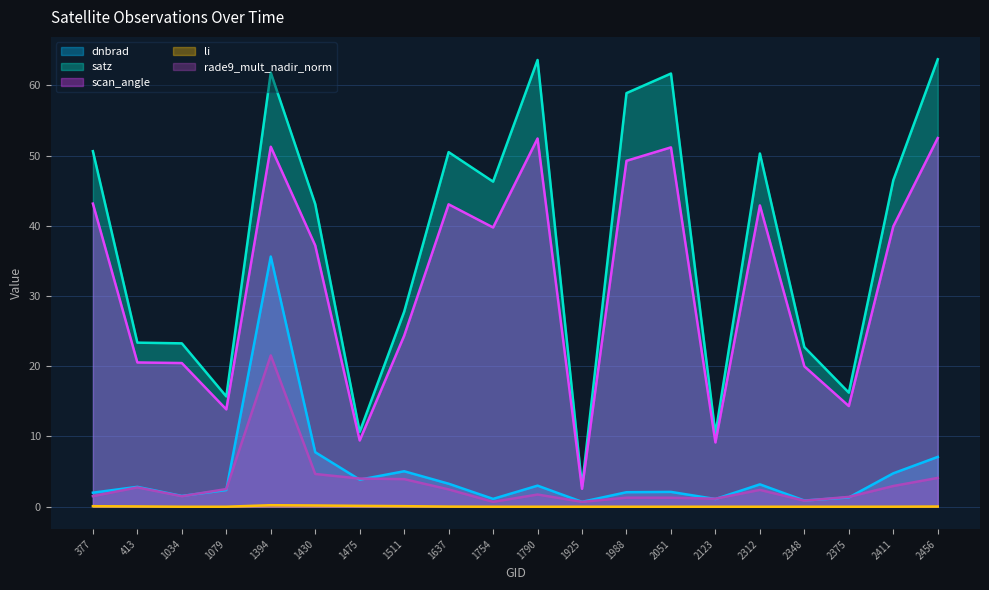

List the labels in order of satz value, largest first.

2456, 1790, 1394, 2051, 1988, 377, 1637, 2312, 2411, 1754, 1430, 1511, 413, 1034, 2348, 2375, 1079, 1475, 2123, 1925